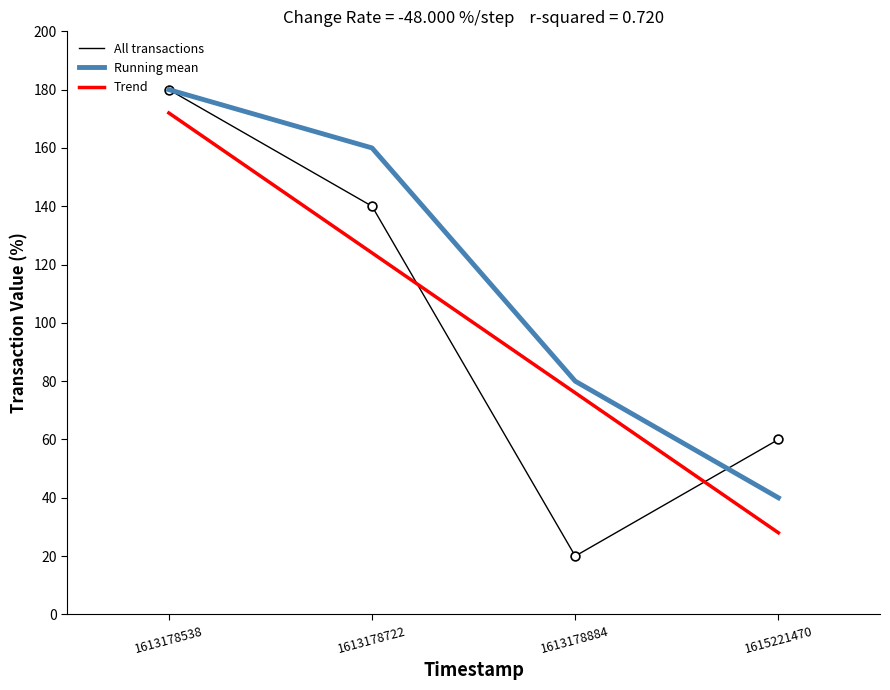

At which category is the sum across all series the highest?

1613178538